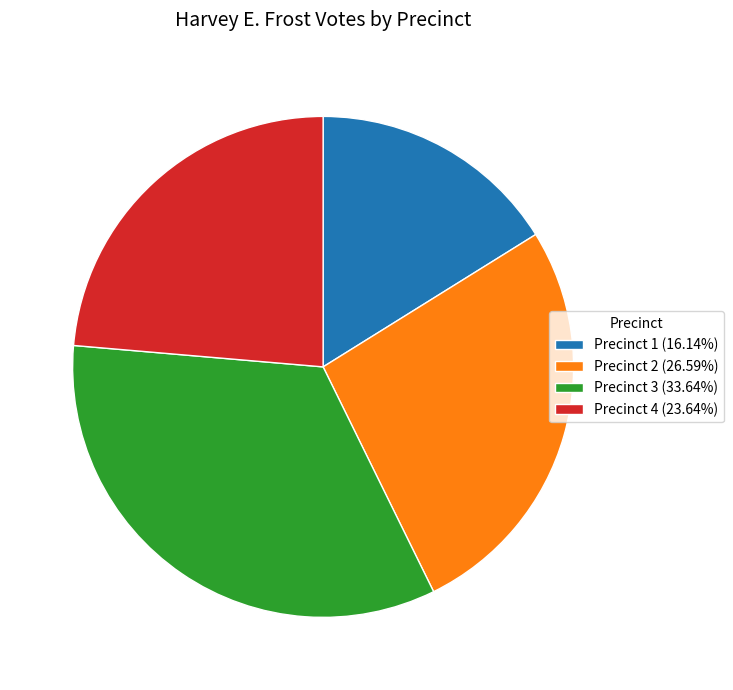

How many segments does this pie chart have?

4